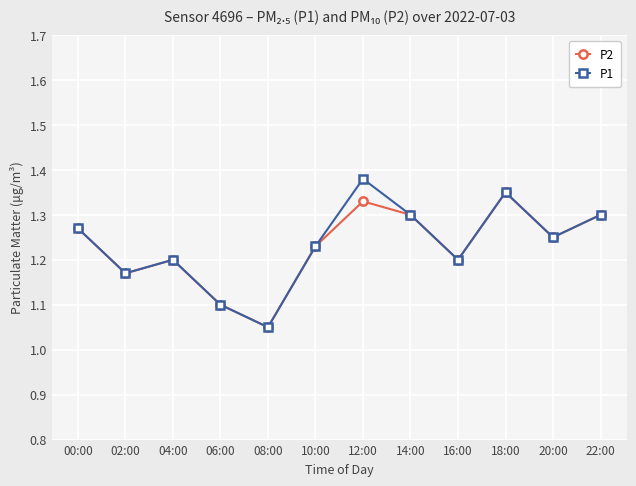

How many interior local peaks does the P2 series have?

3